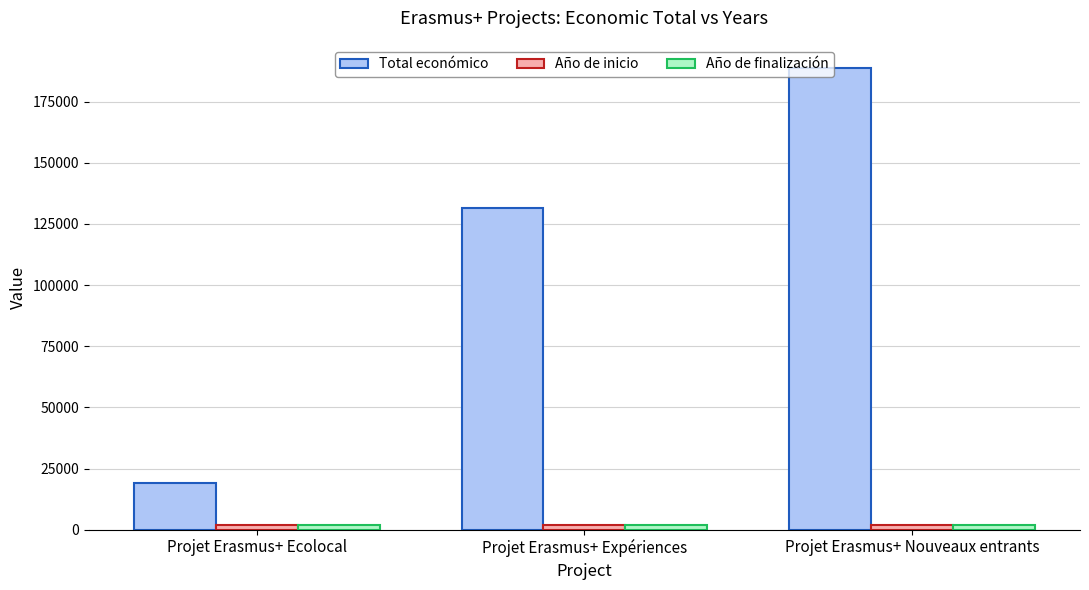

What are all the series names shown in the legend?

Total económico, Año de inicio, Año de finalización